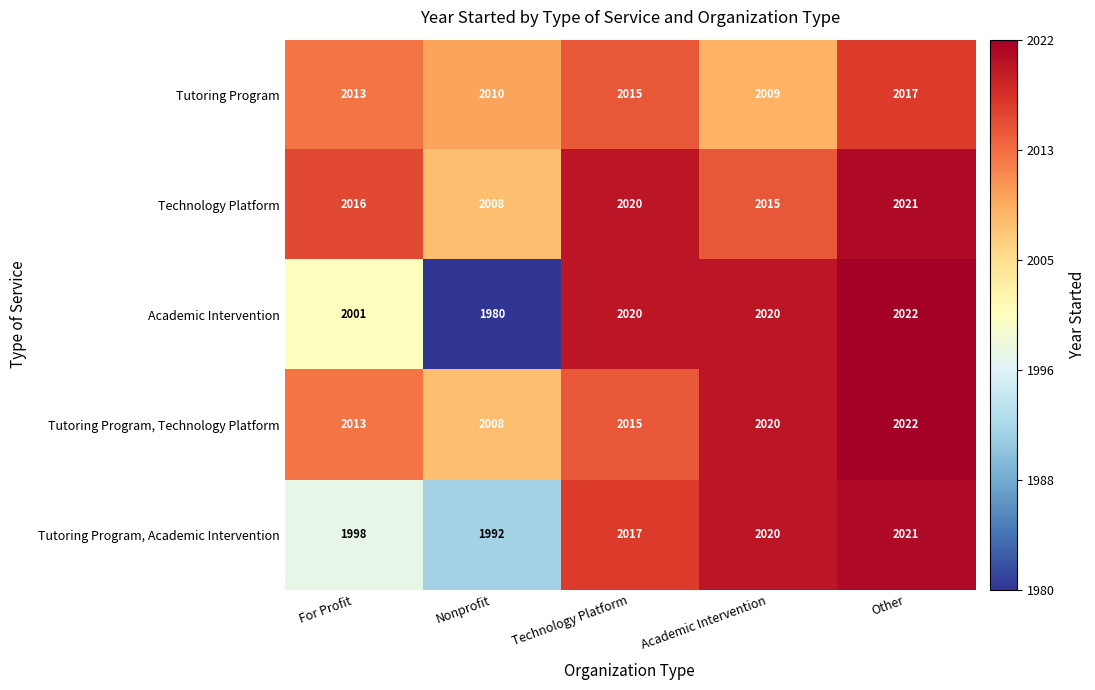

What is the average value of the Tutoring Program series?

2013